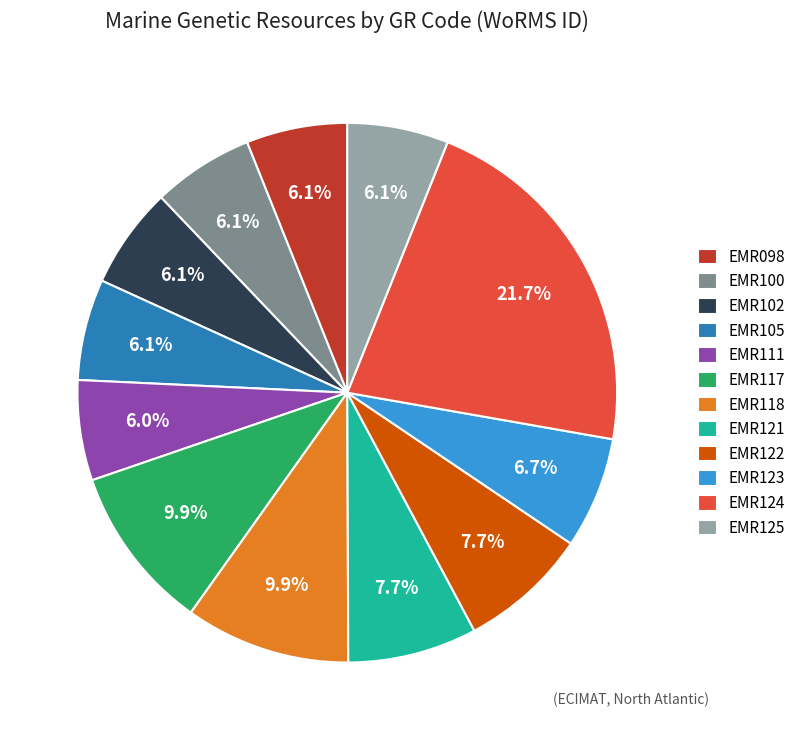

To the nearest percent, what portion does EMR121 represent?

8%